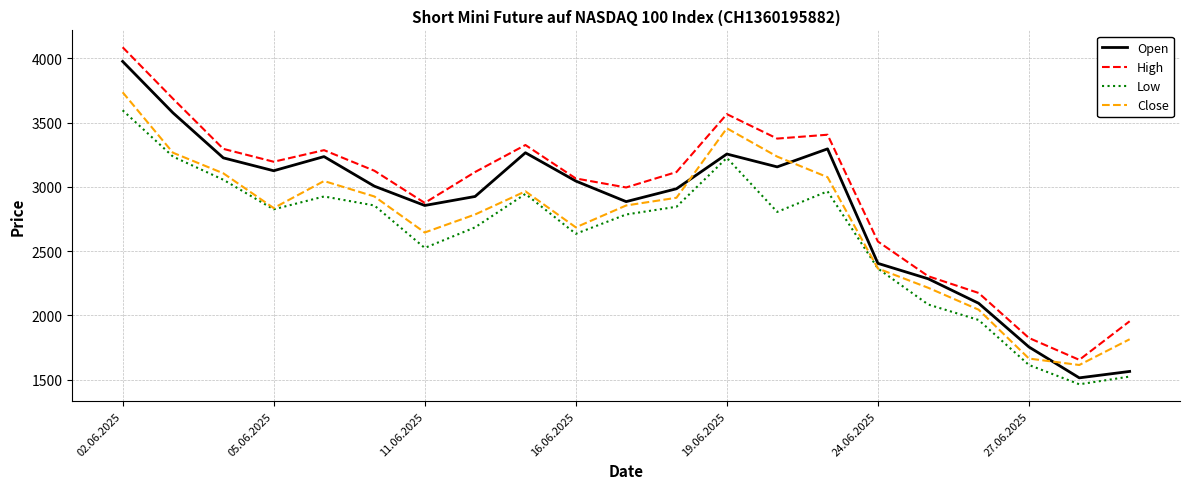

What is the greatest value displayed?

4085